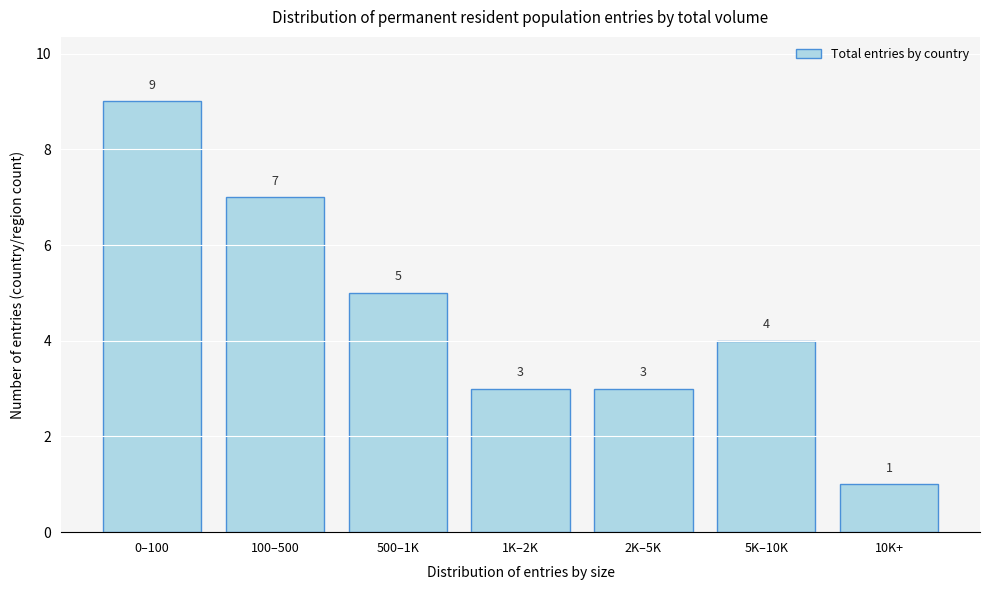

Reading right to left, extract all data points from this chart.

10K+=1	5K–10K=4	2K–5K=3	1K–2K=3	500–1K=5	100–500=7	0–100=9